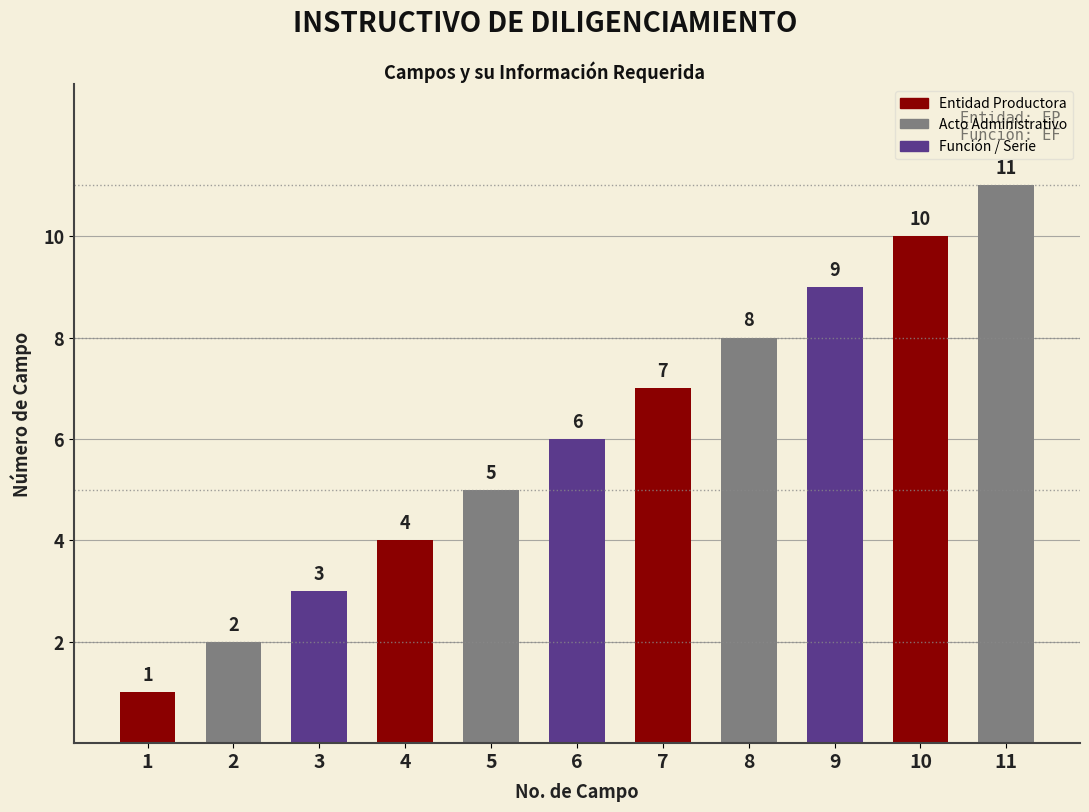

Where is the data nearest to the value 6?

6